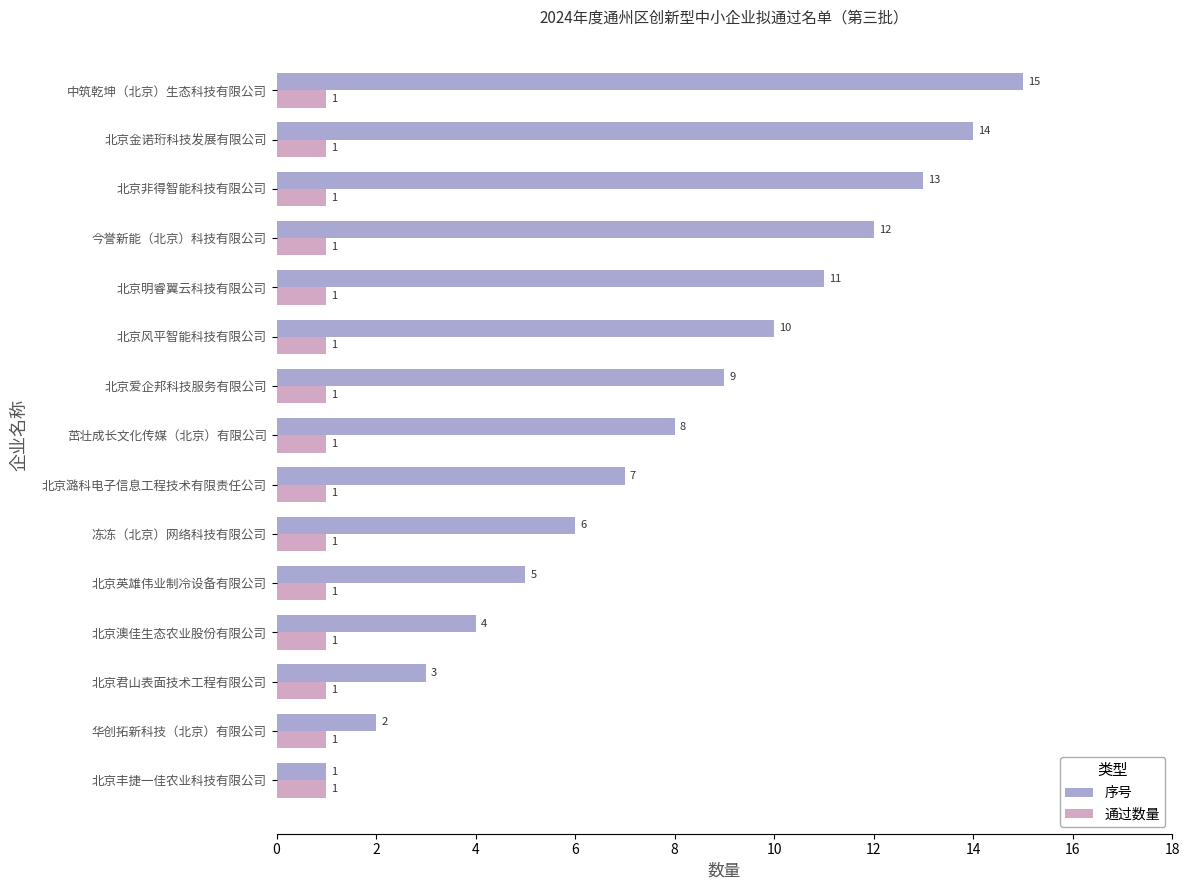

At which label is 序号 closest to 8?

茁壮成长文化传媒（北京）有限公司